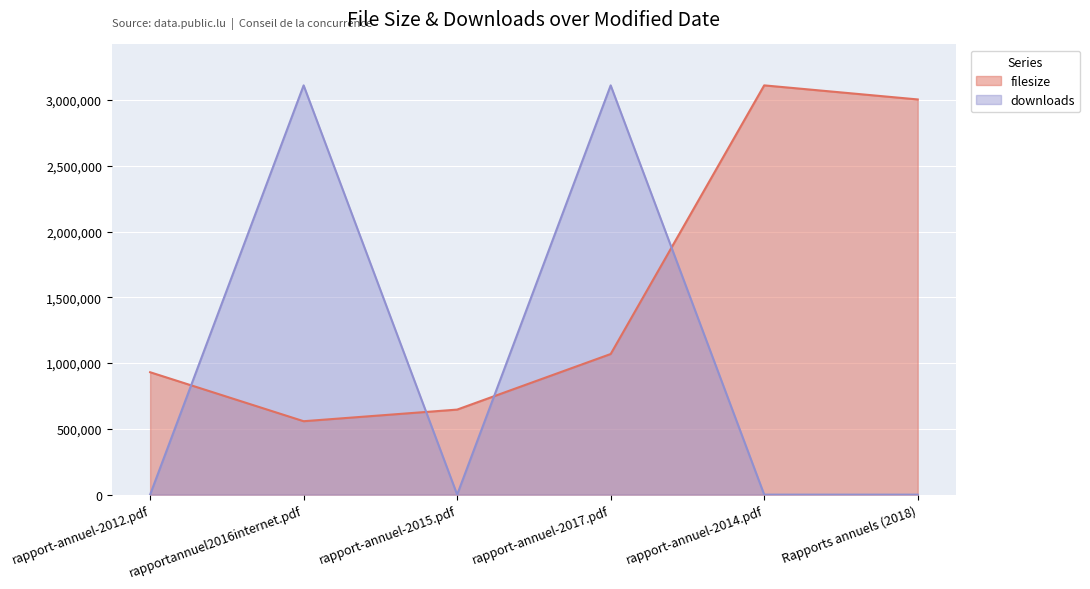

List the series in order of their peak value, lowest first.

filesize, downloads